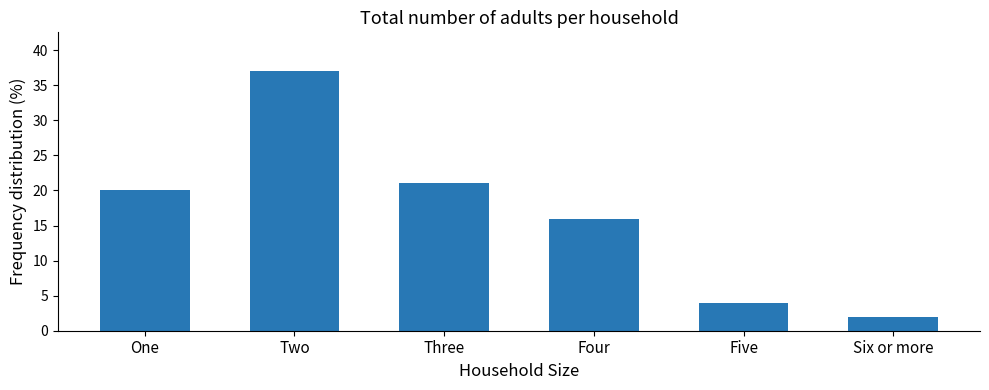

Is it true that the value at Two is 13?

False